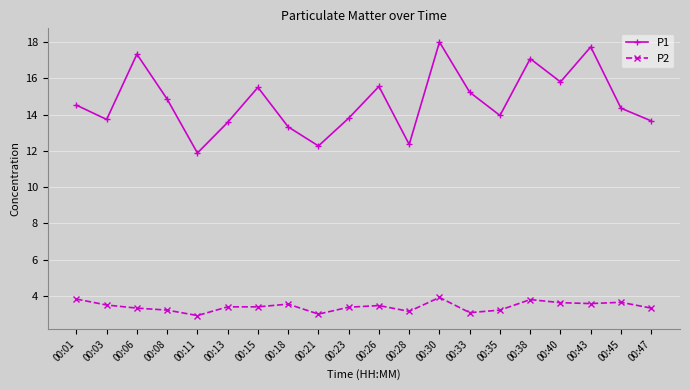

What is the difference between the P1 values at 00:23 and 00:38?

3.3